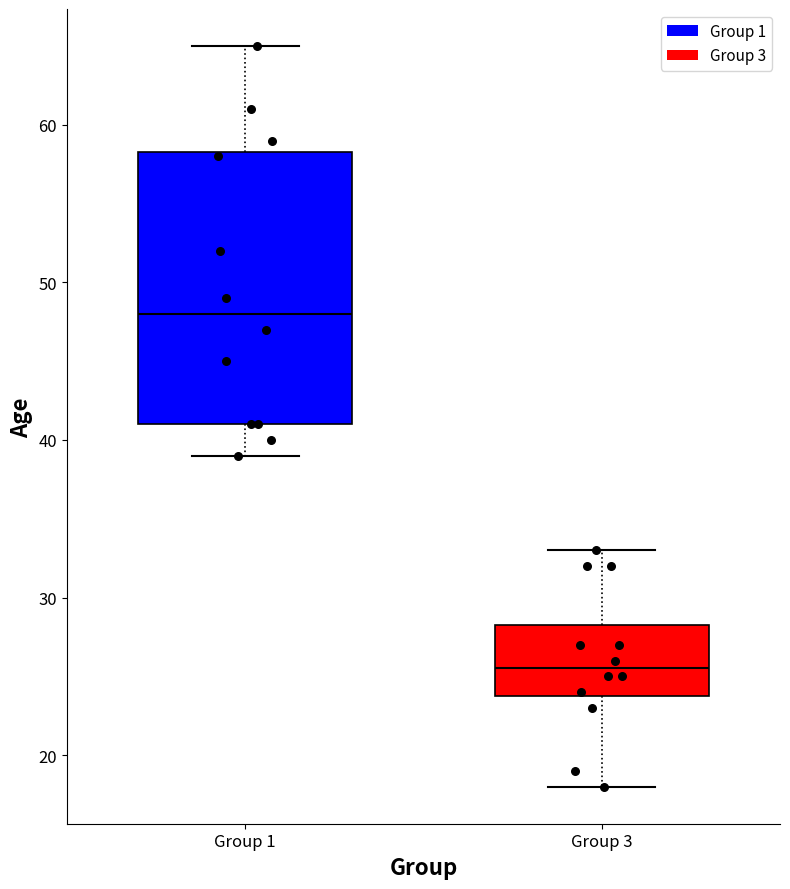

Reading left to right, transcribe this box plot: for each box, give where its median line is, the range the box spans, and where its two whiskers end, as read against the y-axis. The values are not printed on the chart, so give them approximately, as read against the axis.

Group 1: median 48, box 41 to 58, whiskers 39 to 65
Group 3: median 26, box 24 to 28, whiskers 18 to 33